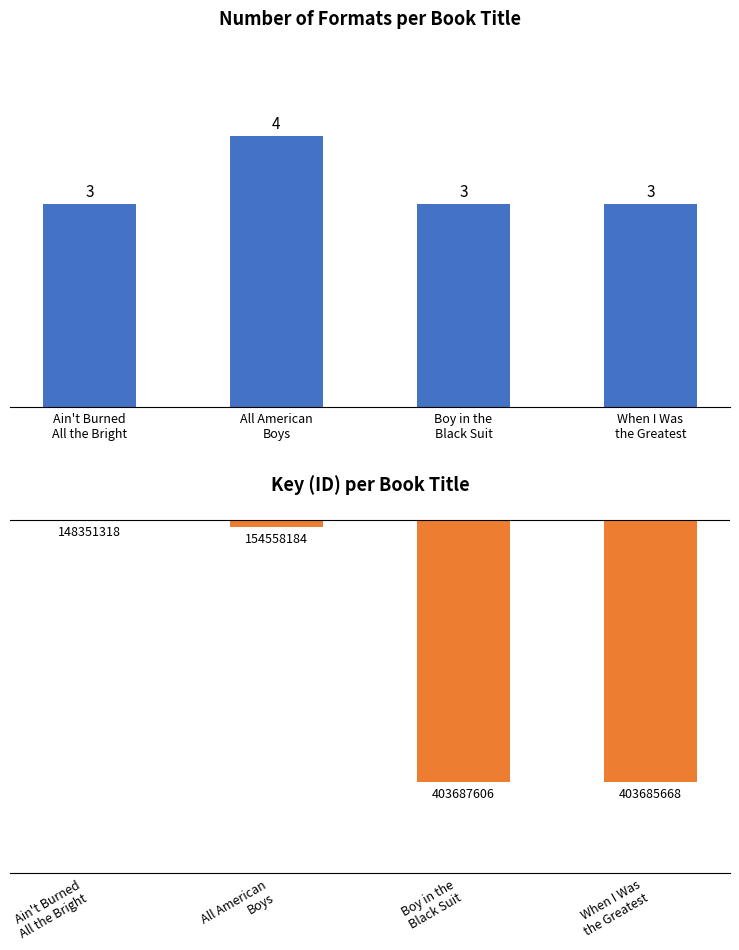

Which series has the largest total across all categories?

Format Count